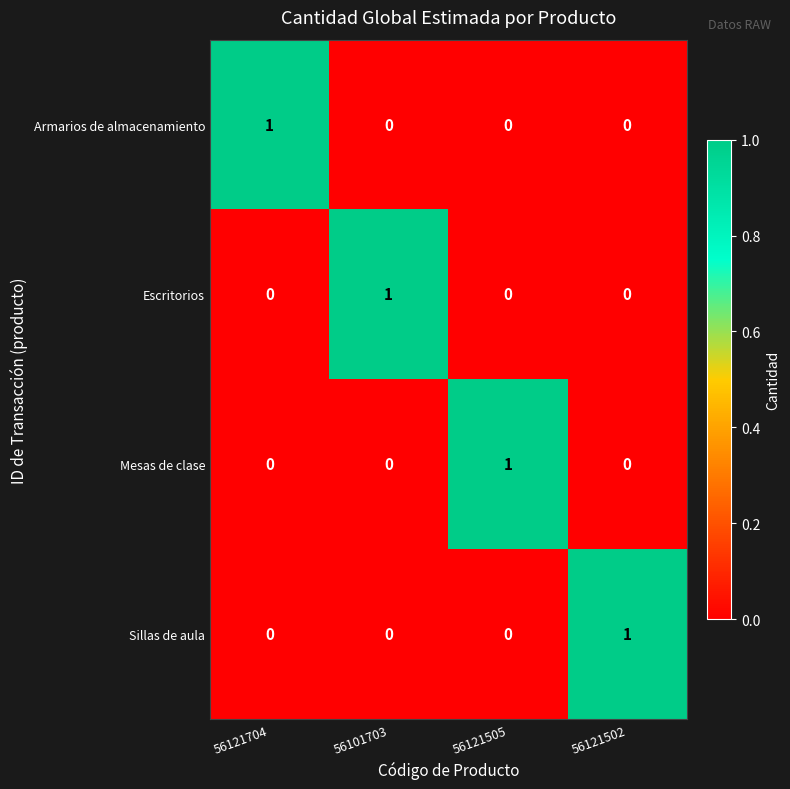

True or false: Sillas de aula has a value of 1 at 56121502.

True